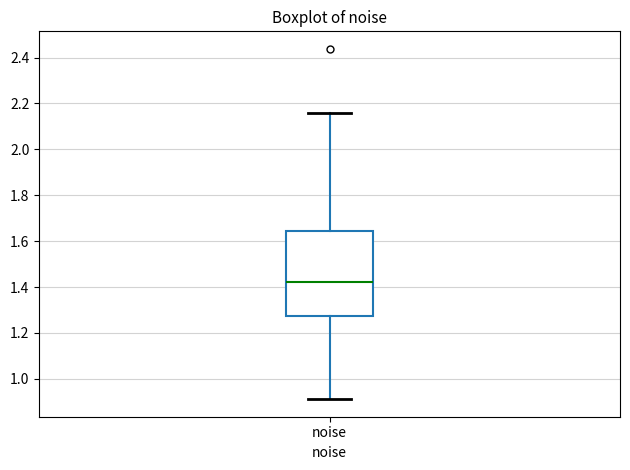

Read this box plot against the y-axis: the position of the median line, the range covered by the box, and the ends of both whiskers. The values are not printed on the chart, so give them approximately, as read against the axis.

median 1.42, box 1.28 to 1.64, whiskers 0.92 to 2.16